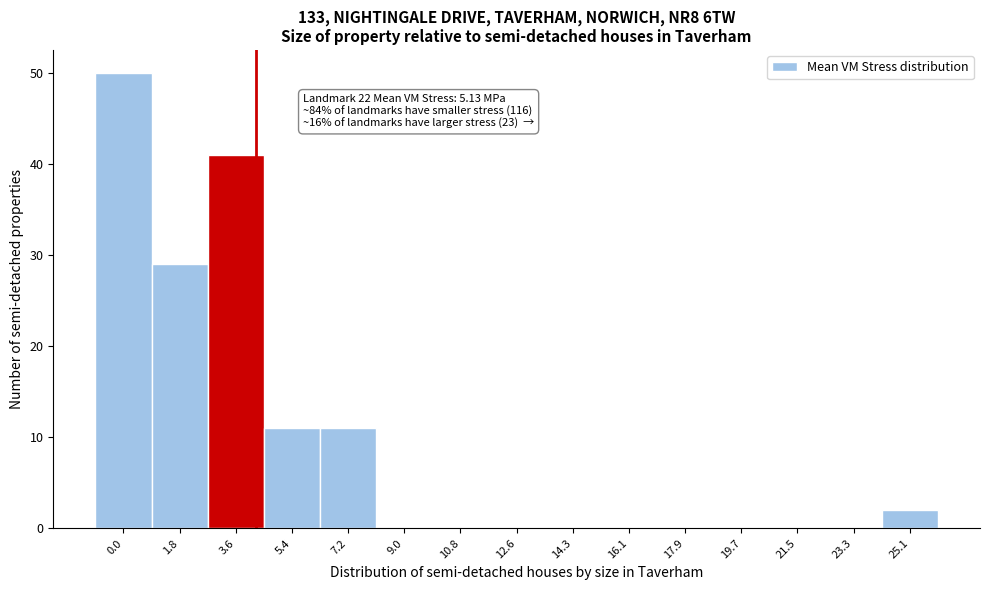

Reading left to right, list all the values displayed in this chart.

0.0=50	1.8=29	3.6=41	5.4=11	7.2=11	9.0=0	10.8=0	12.6=0	14.3=0	16.1=0	17.9=0	19.7=0	21.5=0	23.3=0	25.1=2